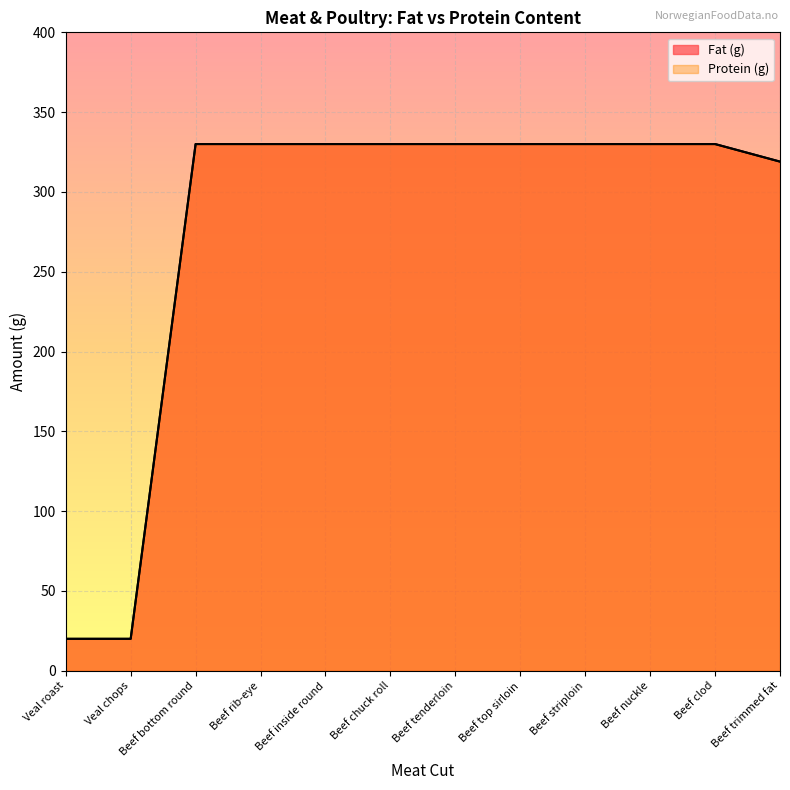

Which series has the largest range (max minus min)?

Fat (g)